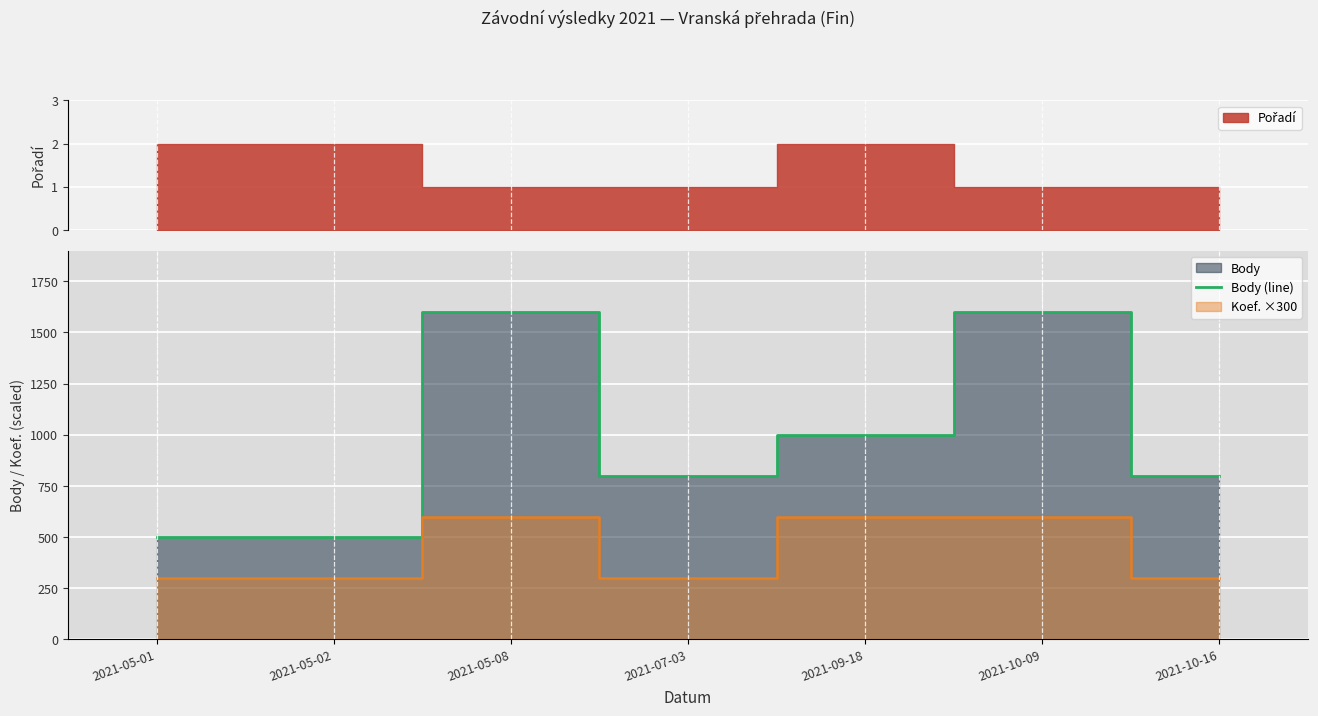

Approximately how many times larger is the value at 2021-10-09 compared to 2021-05-01?

3.2